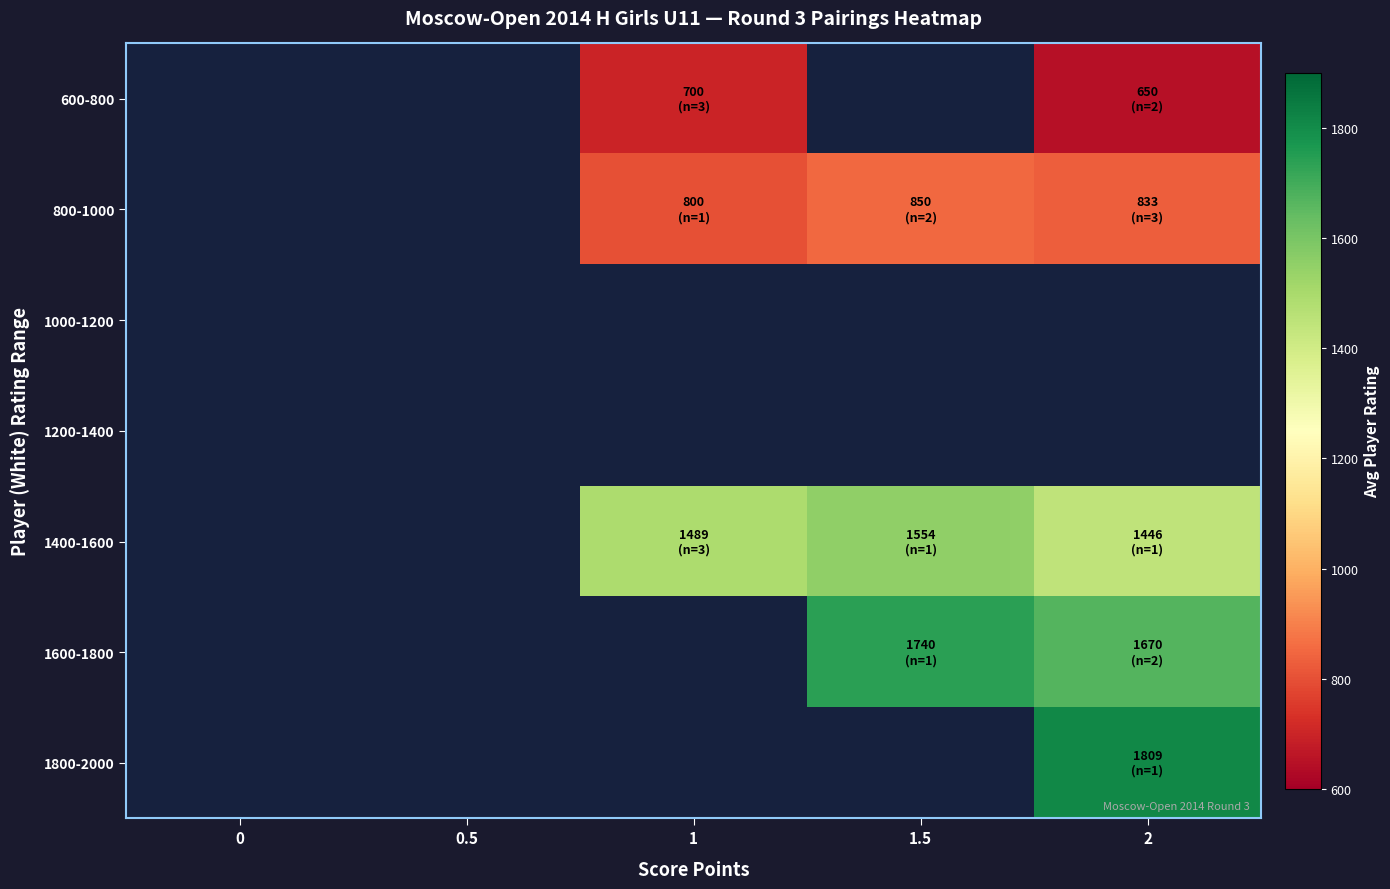

How many values in 600-800 are above zero?

2